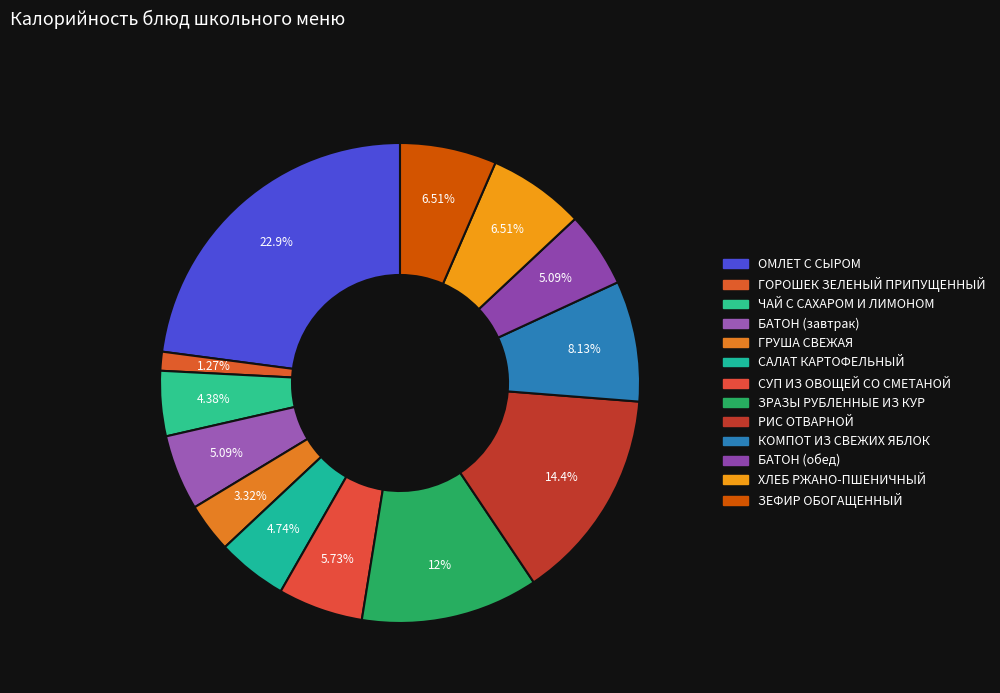

Combined, what portion of the pie is ХЛЕБ РЖАНО-ПШЕНИЧНЫЙ and САЛАТ КАРТОФЕЛЬНЫЙ?

11.2%